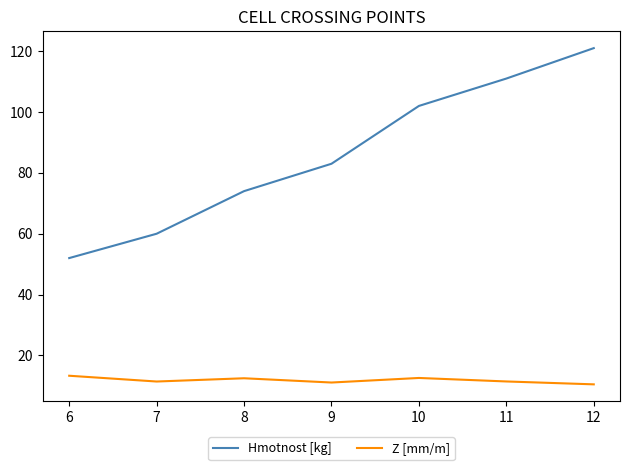

What is the difference between the Hmotnost [kg] values at 8 and 9?

9.0